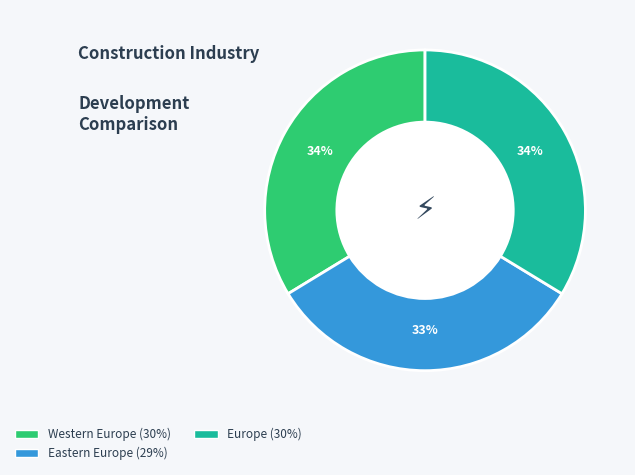

How many slices are in this pie chart?

3